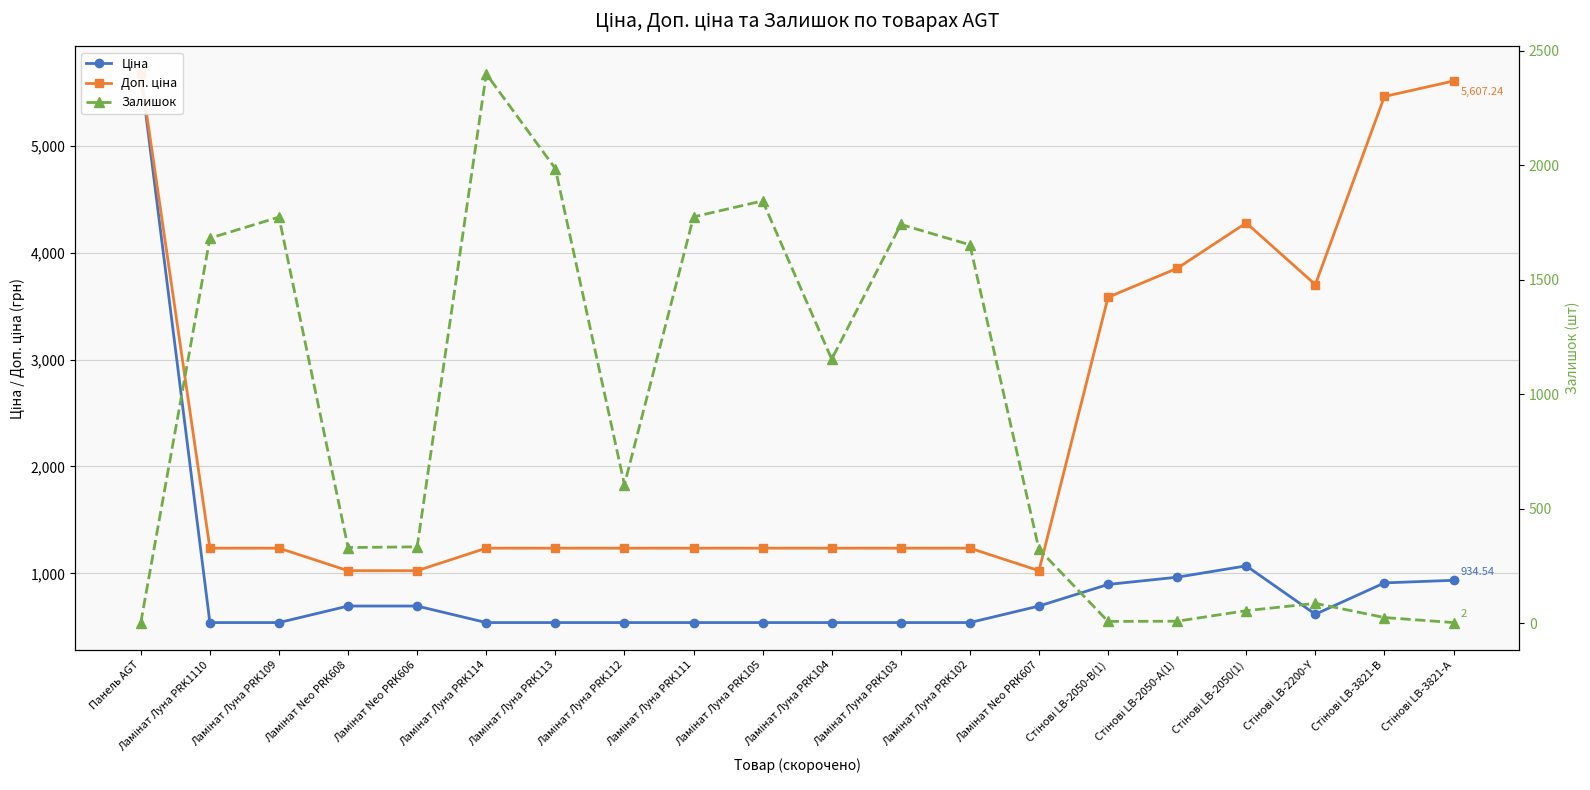

Reading left to right, transcribe all the data shown in this chart.

Ціна: Панель AGT=5673.8	Ламінат Луна PRK1110=539.0	Ламінат Луна PRK109=539.0	Ламінат Neo PRK608=693.7	Ламінат Neo PRK606=693.7	Ламінат Луна PRK114=539.0	Ламінат Луна PRK113=539.0	Ламінат Луна PRK112=539.0	Ламінат Луна PRK111=539.0	Ламінат Луна PRK105=539.0	Ламінат Луна PRK104=539.0	Ламінат Луна PRK103=539.0	Ламінат Луна PRK102=539.0	Ламінат Neo PRK607=693.7	Стінові LB-2050-В(1)=895.9	Стінові LB-2050-А(1)=963.5	Стінові LB-2050(1)=1069.8	Стінові LB-2200-Y=617.0	Стінові LB-3821-В=910.4	Стінові LB-3821-А=934.5
Доп. ціна: Панель AGT=5673.8	Ламінат Луна PRK1110=1235.4	Ламінат Луна PRK109=1235.4	Ламінат Neo PRK608=1024.6	Ламінат Neo PRK606=1024.6	Ламінат Луна PRK114=1235.4	Ламінат Луна PRK113=1235.4	Ламінат Луна PRK112=1235.4	Ламінат Луна PRK111=1235.4	Ламінат Луна PRK105=1235.4	Ламінат Луна PRK104=1235.4	Ламінат Луна PRK103=1235.4	Ламінат Луна PRK102=1235.4	Ламінат Neo PRK607=1024.6	Стінові LB-2050-В(1)=3583.6	Стінові LB-2050-А(1)=3854.0	Стінові LB-2050(1)=4279.1	Стінові LB-2200-Y=3701.9	Стінові LB-3821-В=5462.3	Стінові LB-3821-А=5607.2
Залишок: Панель AGT=2.0	Ламінат Луна PRK1110=1682.0	Ламінат Луна PRK109=1774.0	Ламінат Neo PRK608=330.0	Ламінат Neo PRK606=333.0	Ламінат Луна PRK114=2400.0	Ламінат Луна PRK113=1986.0	Ламінат Луна PRK112=605.0	Ламінат Луна PRK111=1775.0	Ламінат Луна PRK105=1845.0	Ламінат Луна PRK104=1153.0	Ламінат Луна PRK103=1742.0	Ламінат Луна PRK102=1653.0	Ламінат Neo PRK607=322.0	Стінові LB-2050-В(1)=7.0	Стінові LB-2050-А(1)=8.0	Стінові LB-2050(1)=54.0	Стінові LB-2200-Y=86.0	Стінові LB-3821-В=24.0	Стінові LB-3821-А=2.0